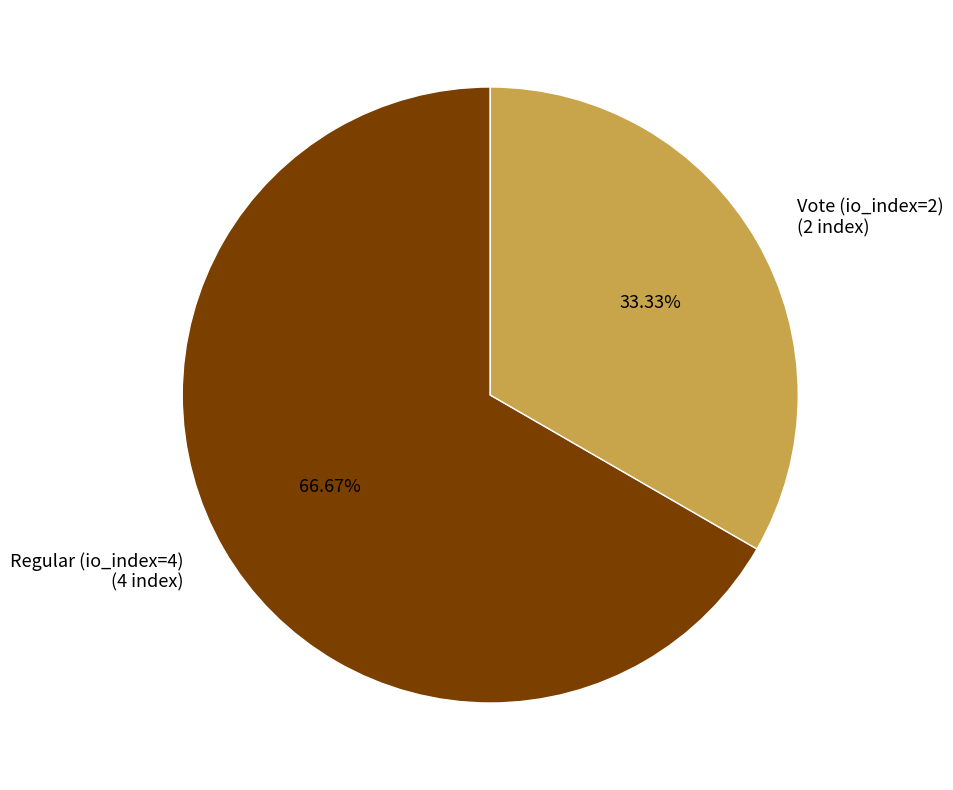

Which category has the smallest portion of the pie?

Vote (io_index=2)